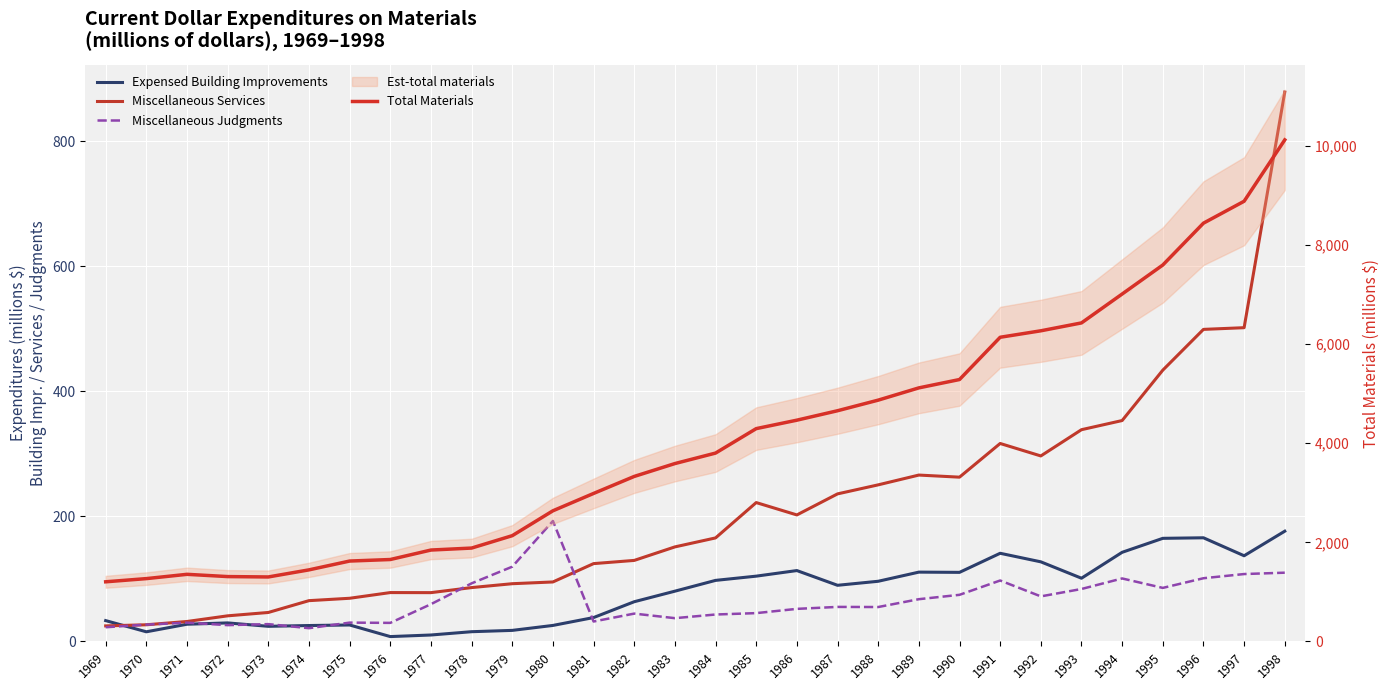

Where is the first local maximum for Miscellaneous Judgments?

1971